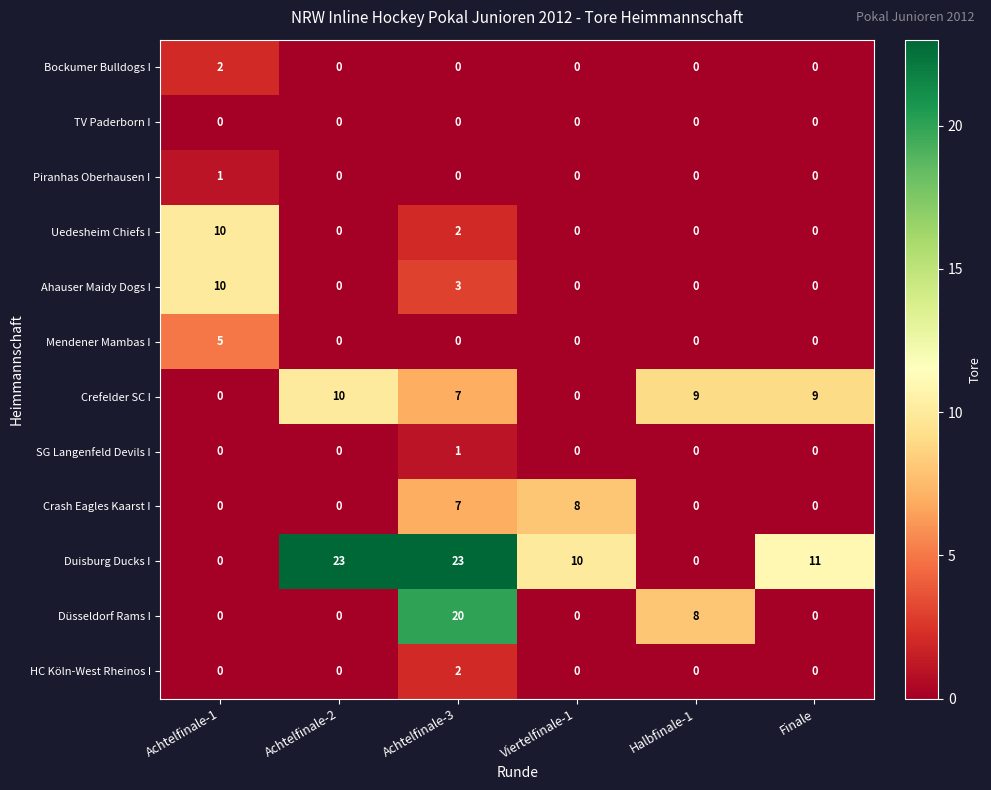

Count the number of categories in the chart.

6